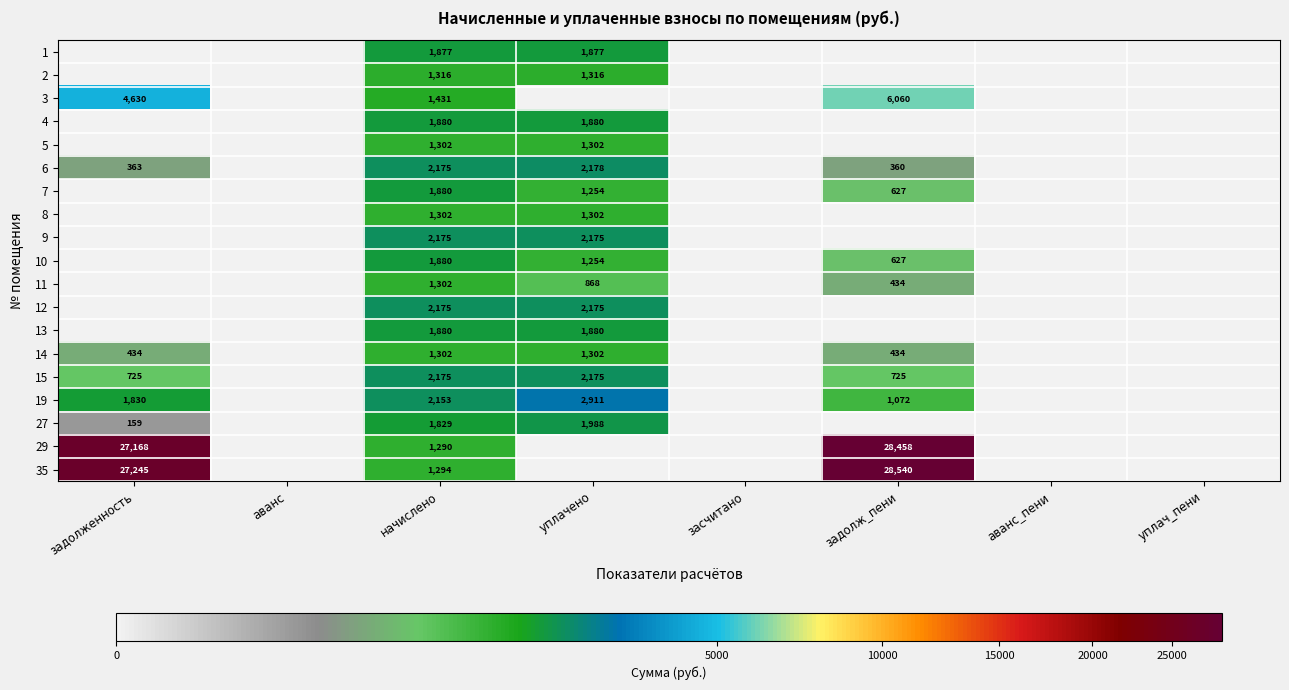

The value of 9 at уплачено is 2175. True or false?

True